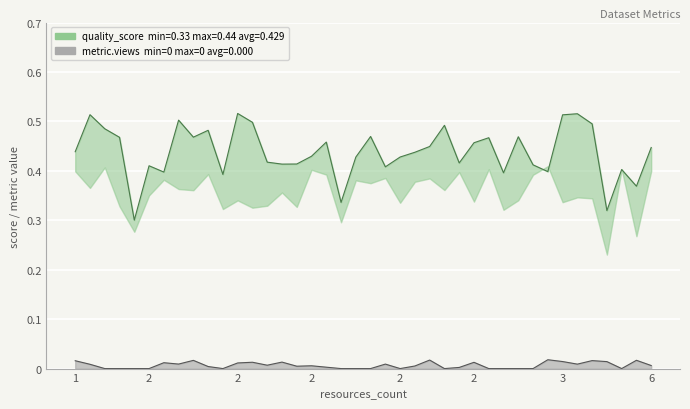

Which series changed the most between 24 and 28?

quality_score